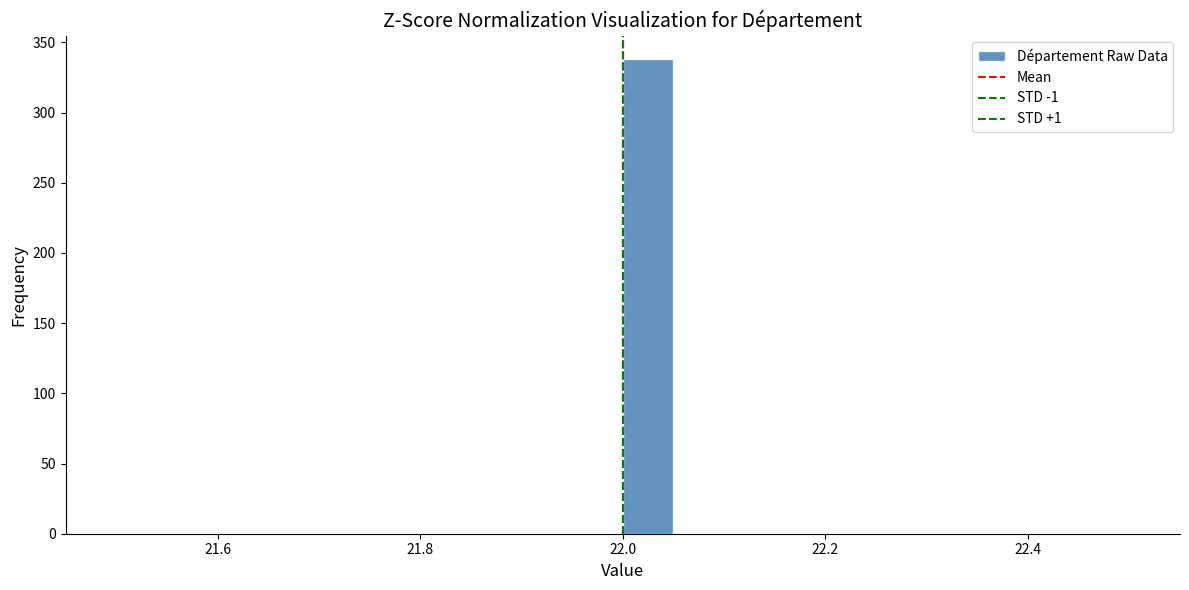

Read against the x-axis, roughly where is the centre of the tallest bar?

22.02